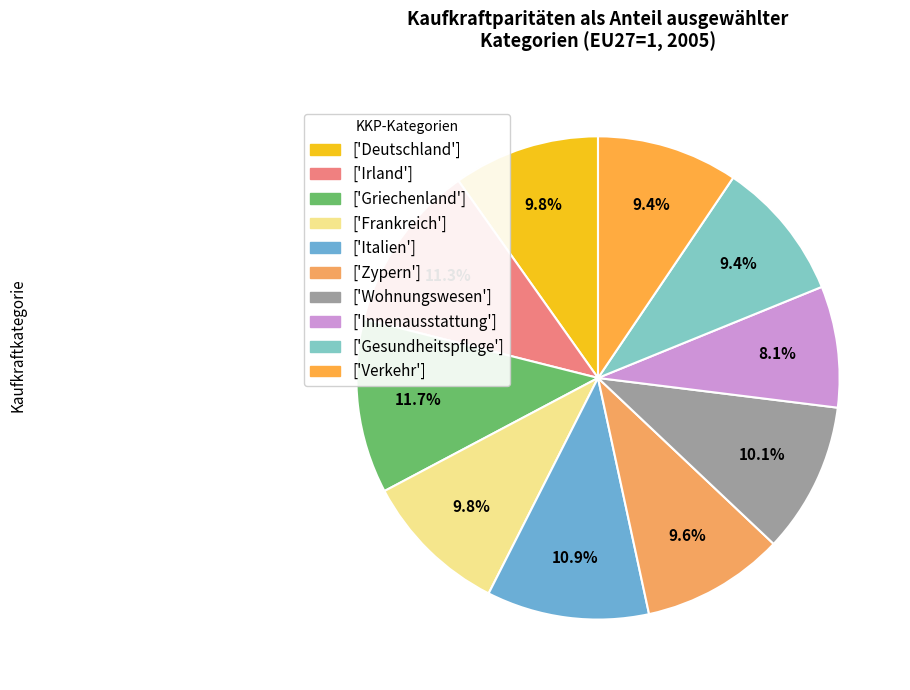

How many segments does this pie chart have?

10